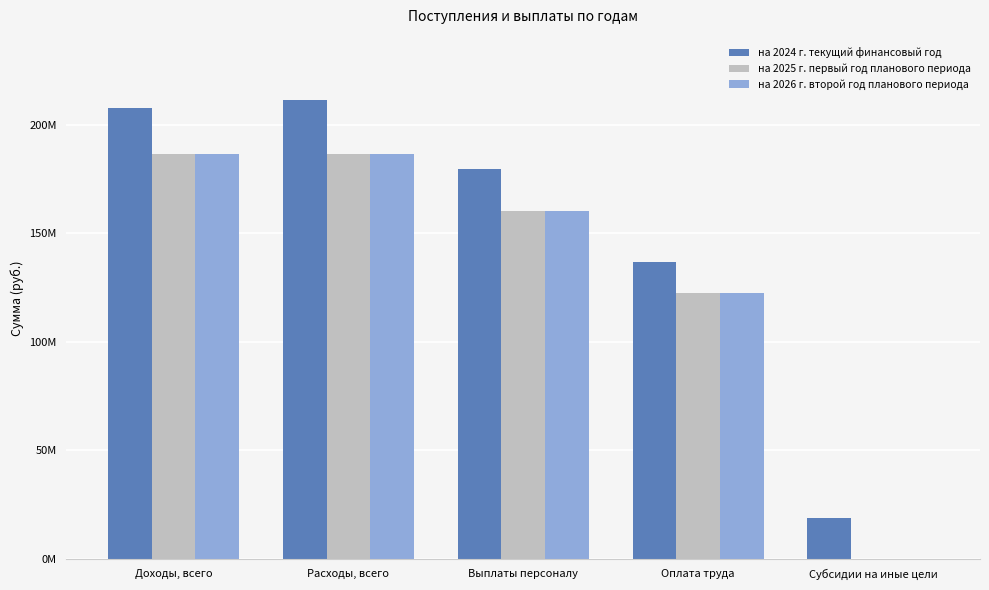

Are the bars grouped side by side (vs. stacked)?

Yes